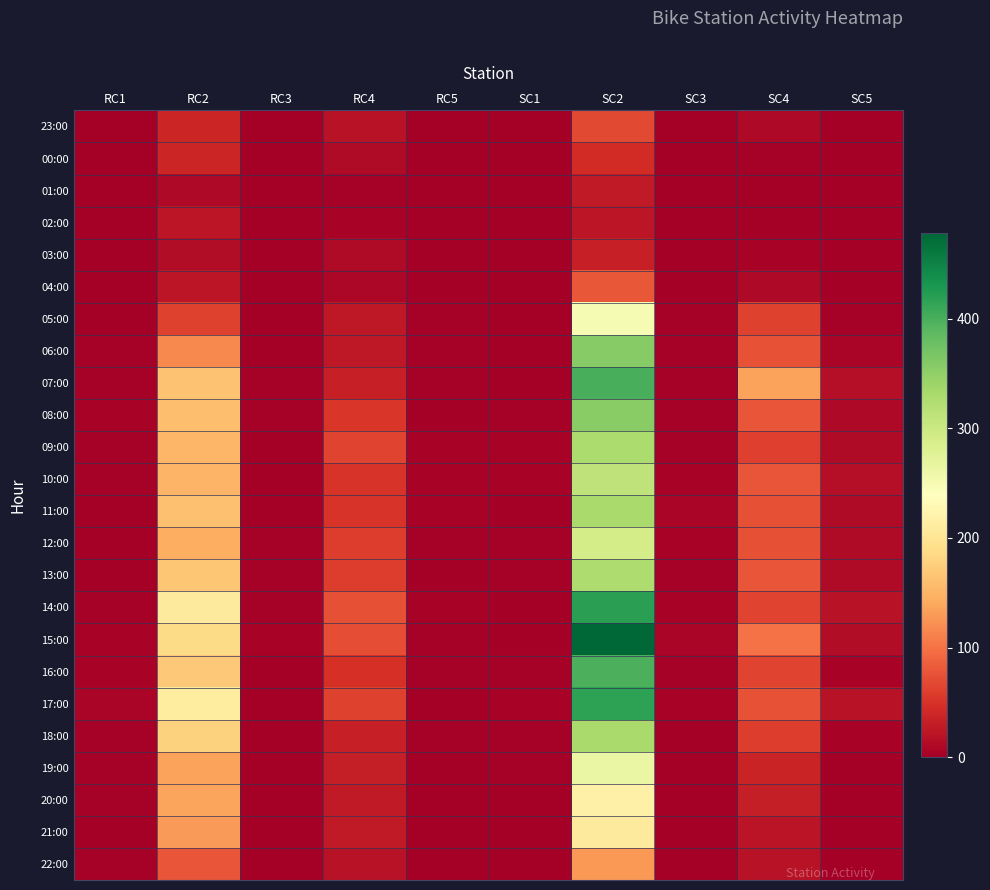

What is the difference between the highest and lowest values at RC5?

5